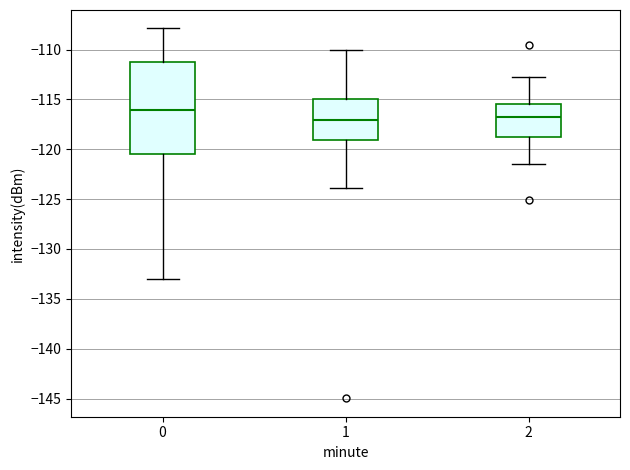

Comparing the boxes themselves (not the whiskers), which one is the tallest?

0